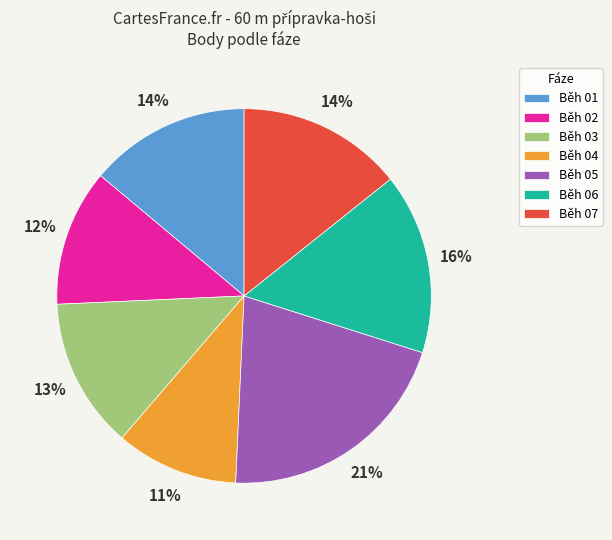

To the nearest percent, what percentage of the pie is Běh 01?

14%